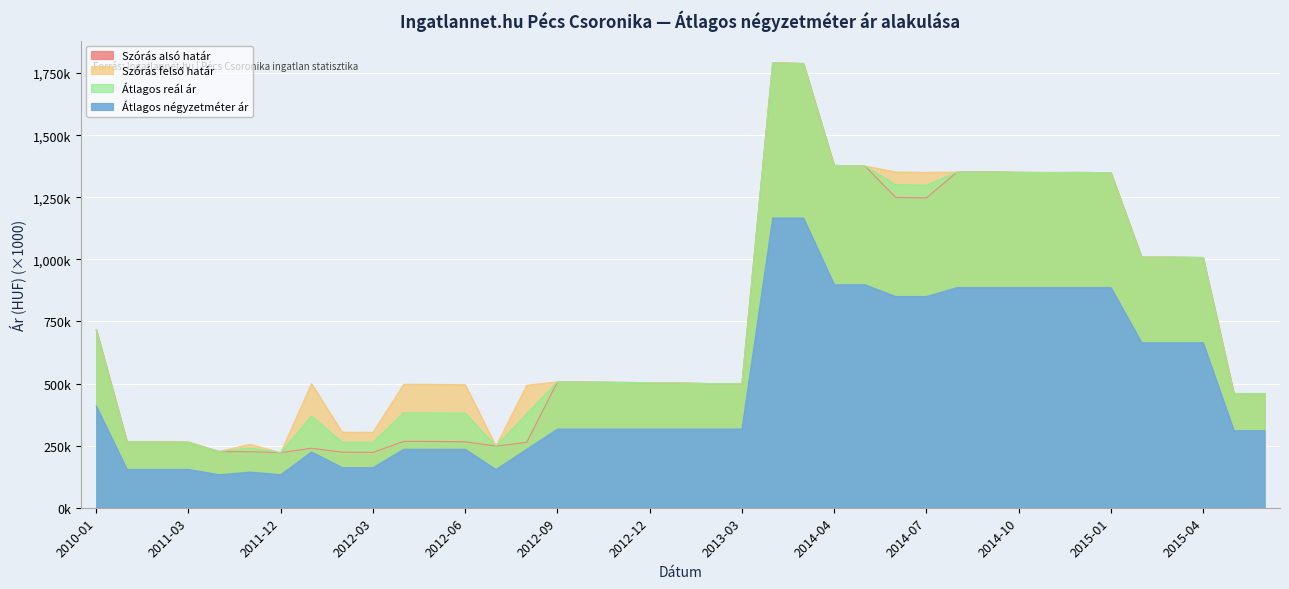

What is the minimum value shown in the chart?

133.0